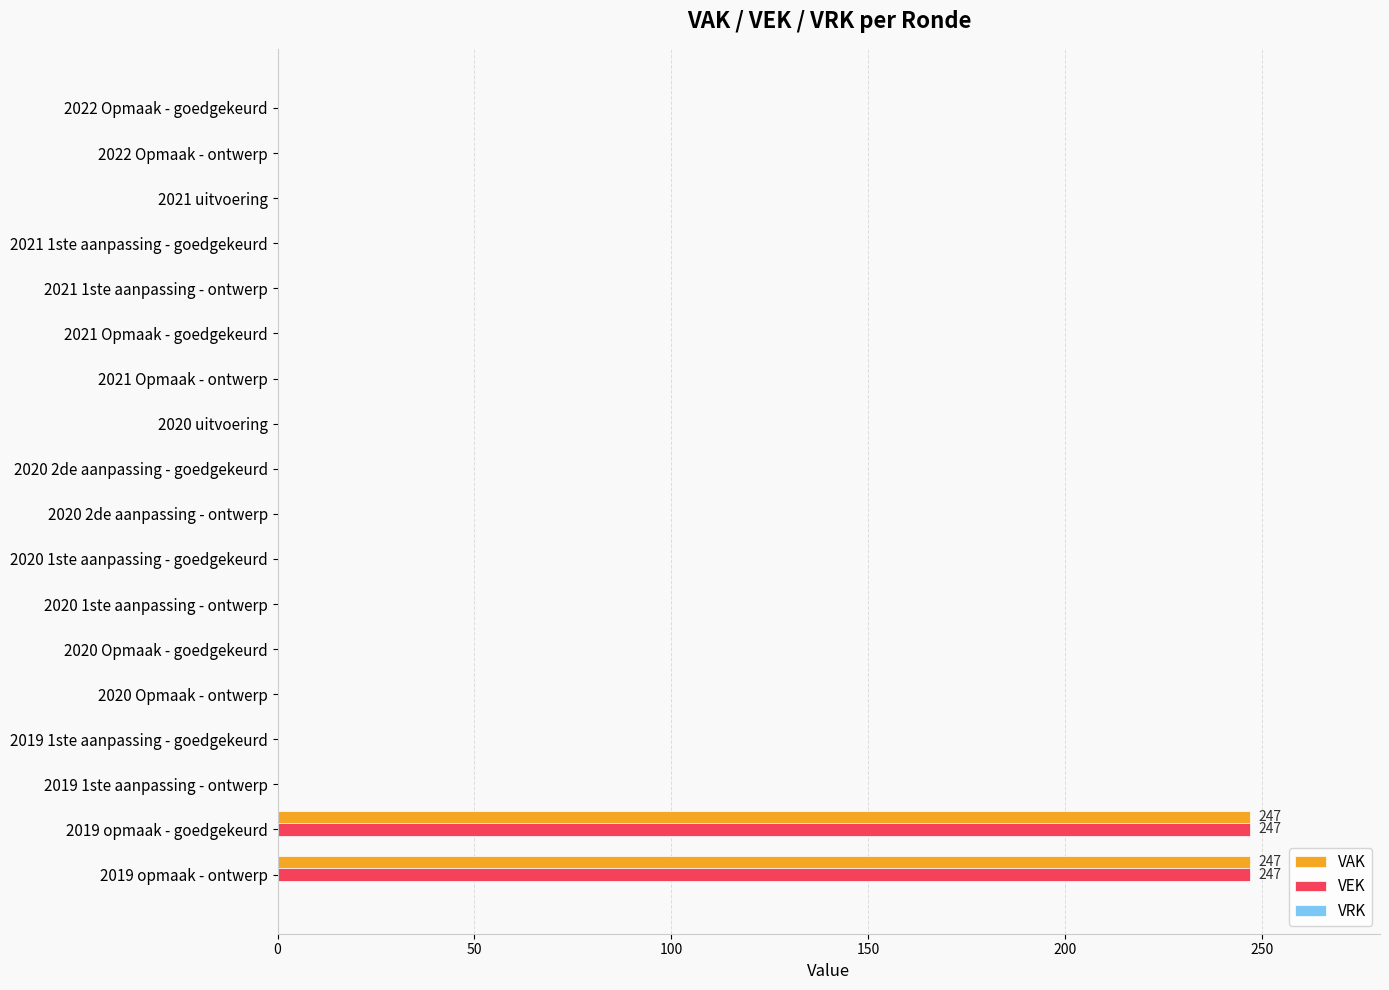

Is the value of VEK at 2020 1ste aanpassing - ontwerp greater than the value of VAK at 2019 opmaak - goedgekeurd?

No